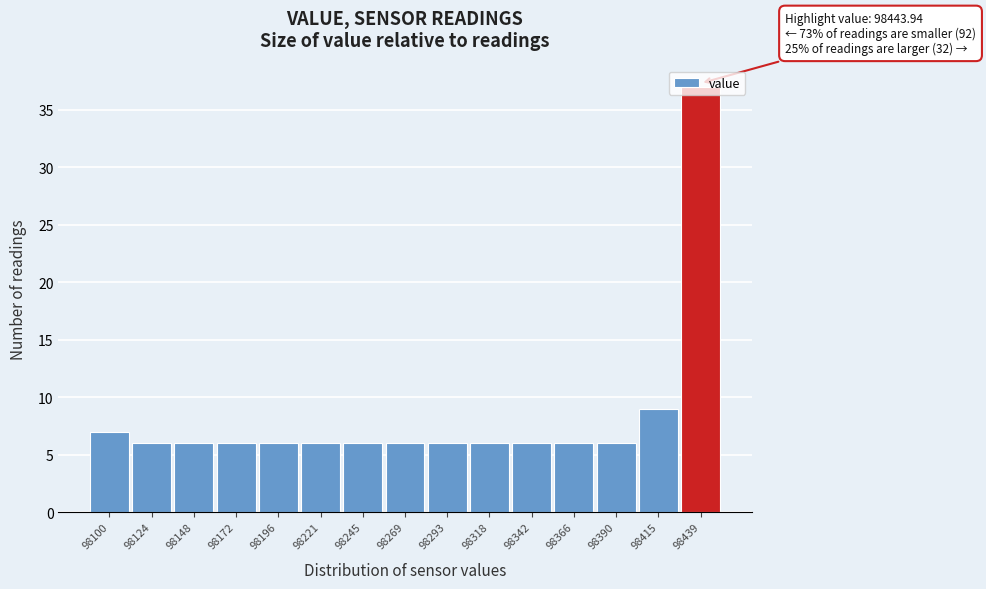

What is the difference between the second highest and minimum values?

3